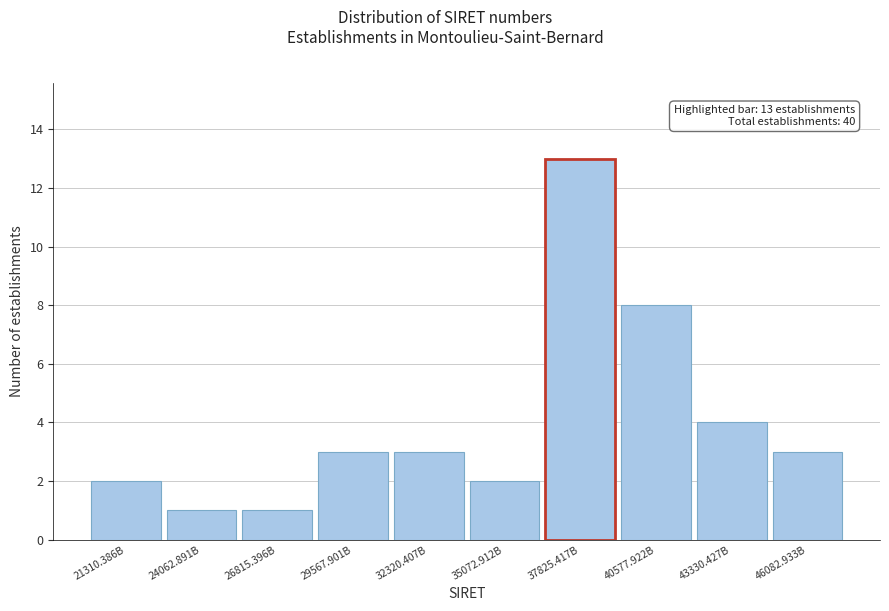

Reading right to left, list all the values displayed in this chart.

46082.933B=3	43330.427B=4	40577.922B=8	37825.417B=13	35072.912B=2	32320.407B=3	29567.901B=3	26815.396B=1	24062.891B=1	21310.386B=2